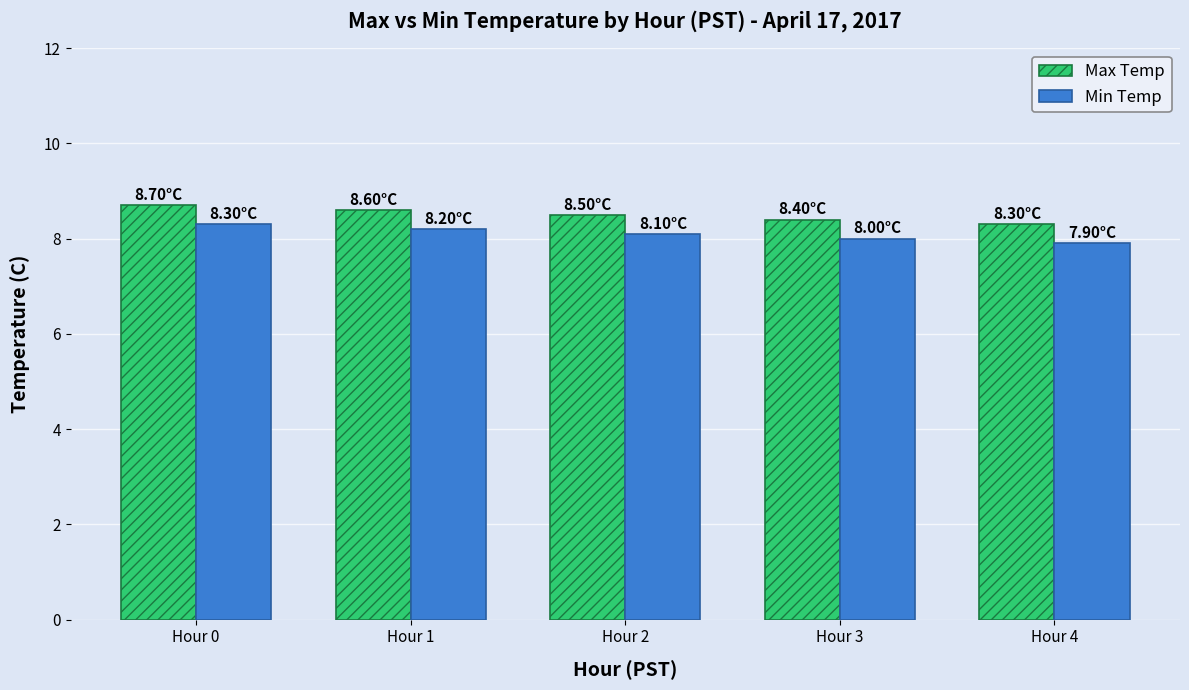

The value of Max Temp at Hour 2 is 8.5. True or false?

True